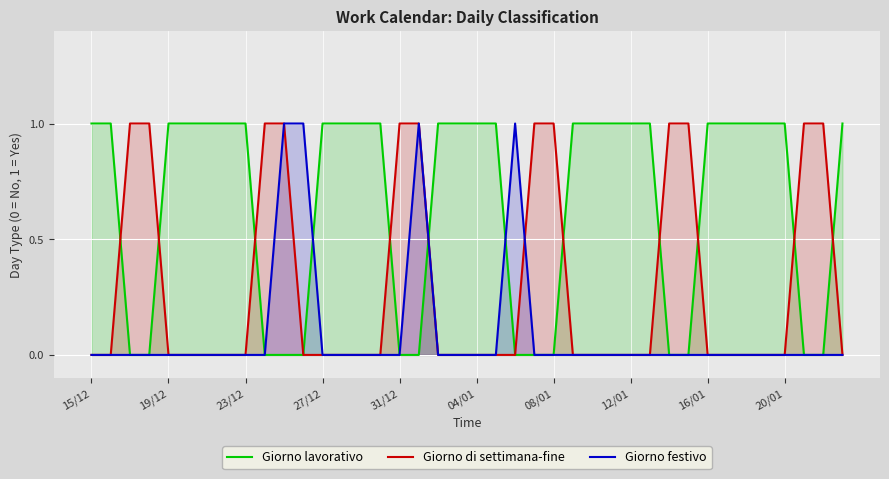

Does the chart display data point markers on the line(s)?

No